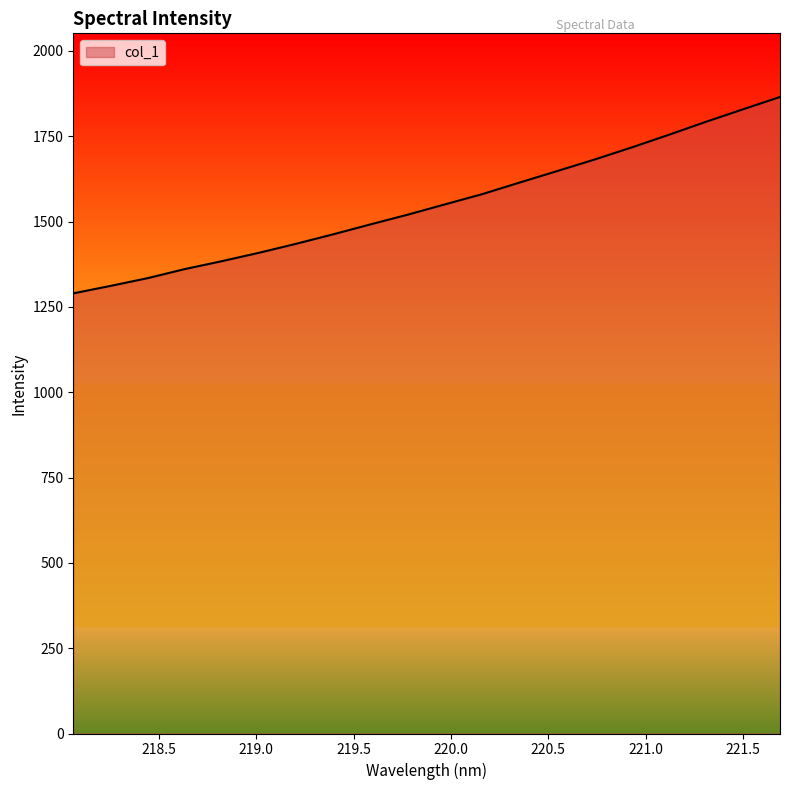

What is the greatest value displayed?

1864.9